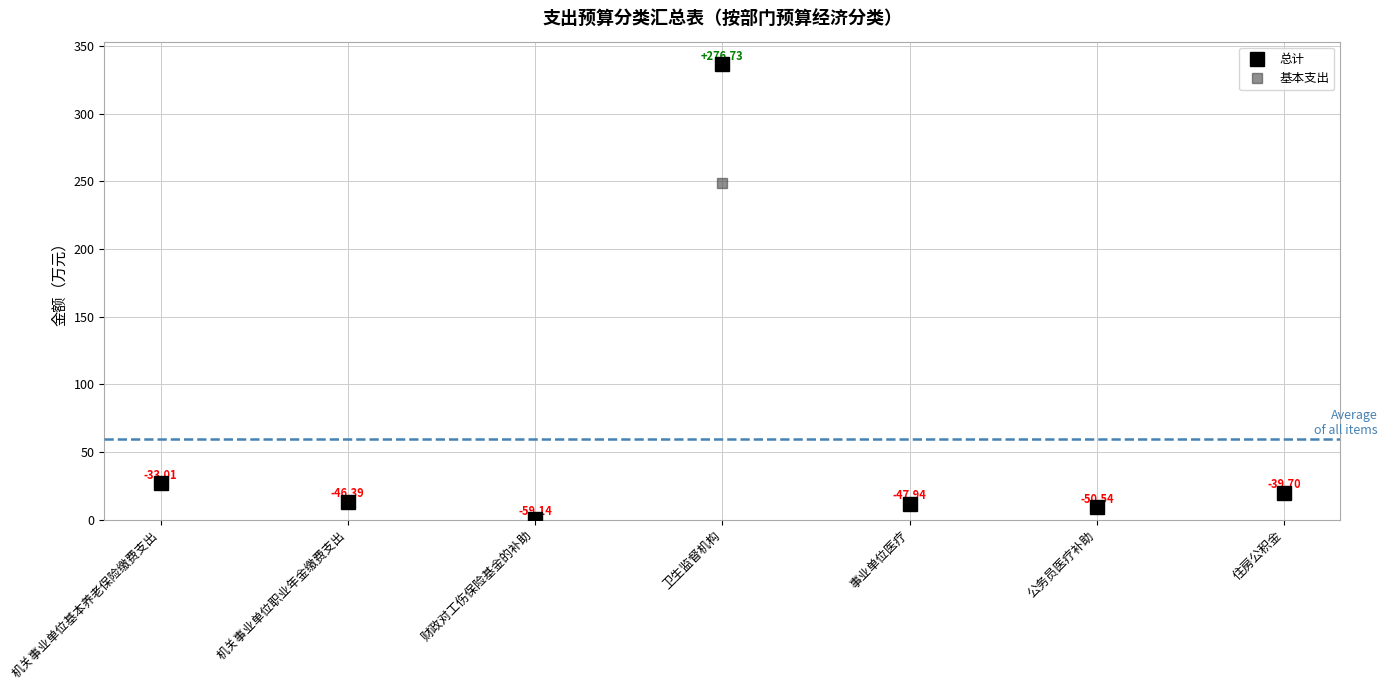

At which label does 总计 reach its peak?

卫生监督机构